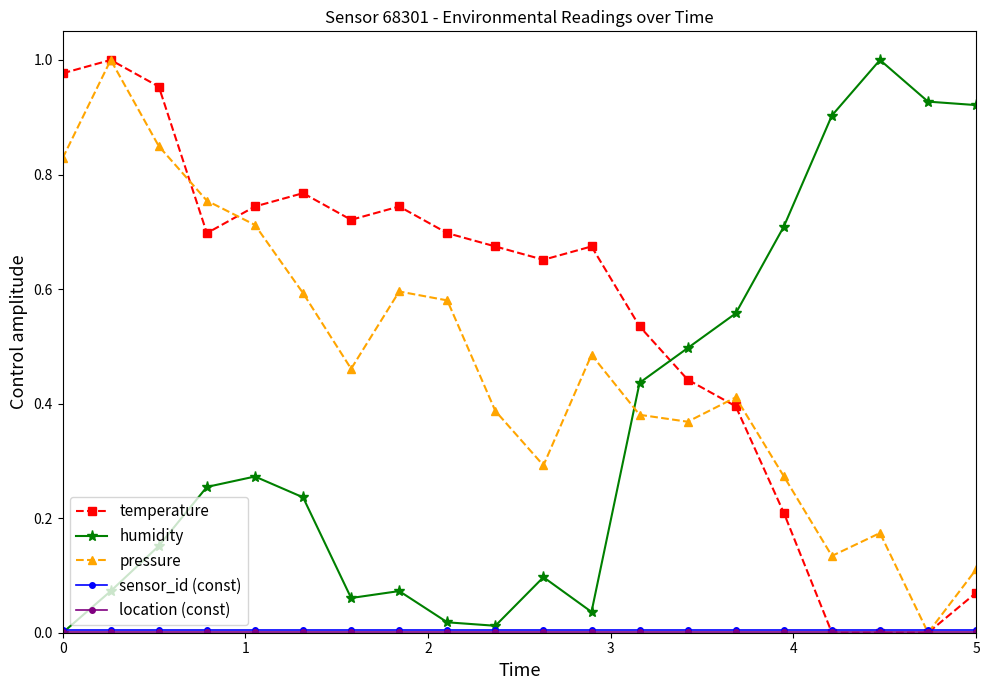

Which series ends up on top after the final intersection of pressure and humidity?

humidity